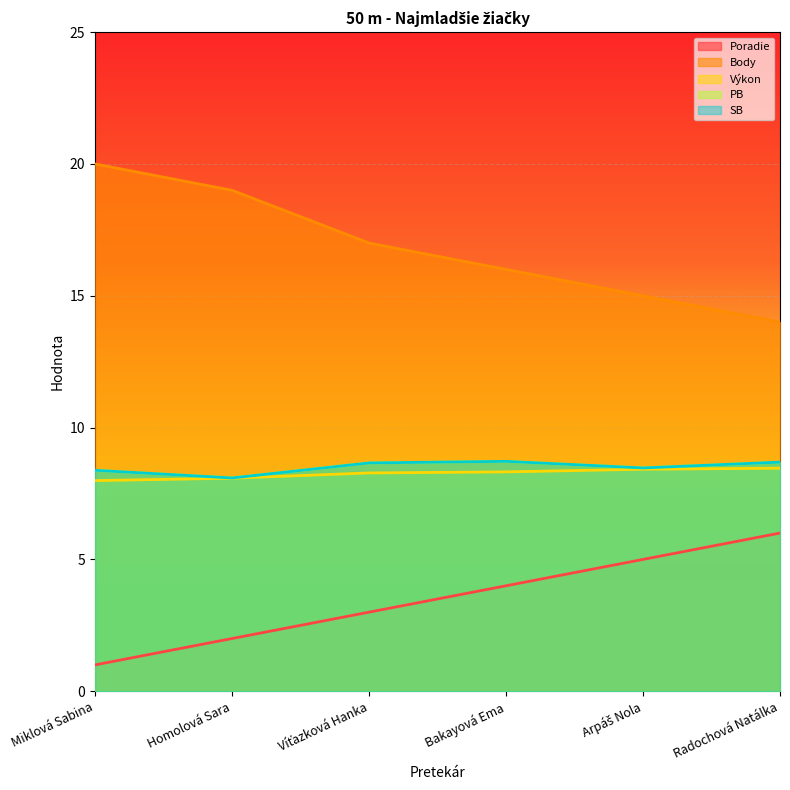

How many data points in Body are less than 17?

3